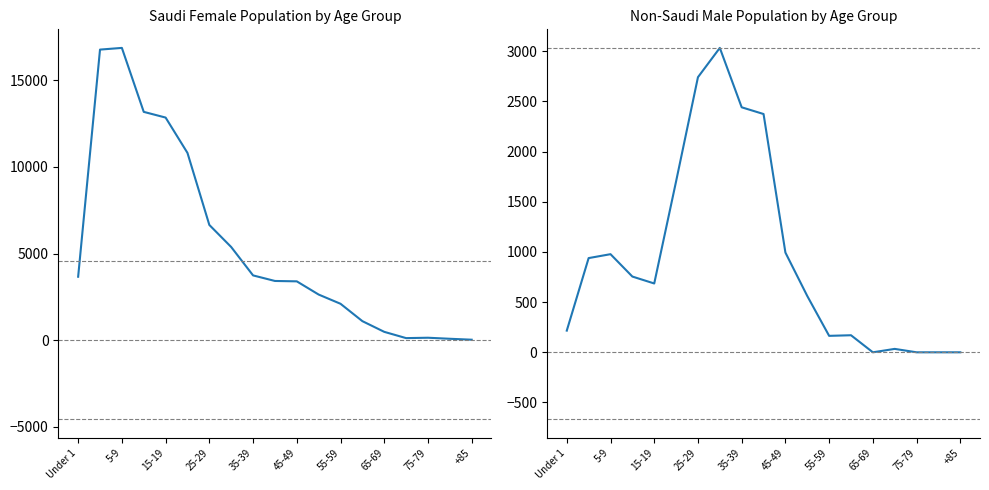

What value does the Saudi Female series have at 11?

2640